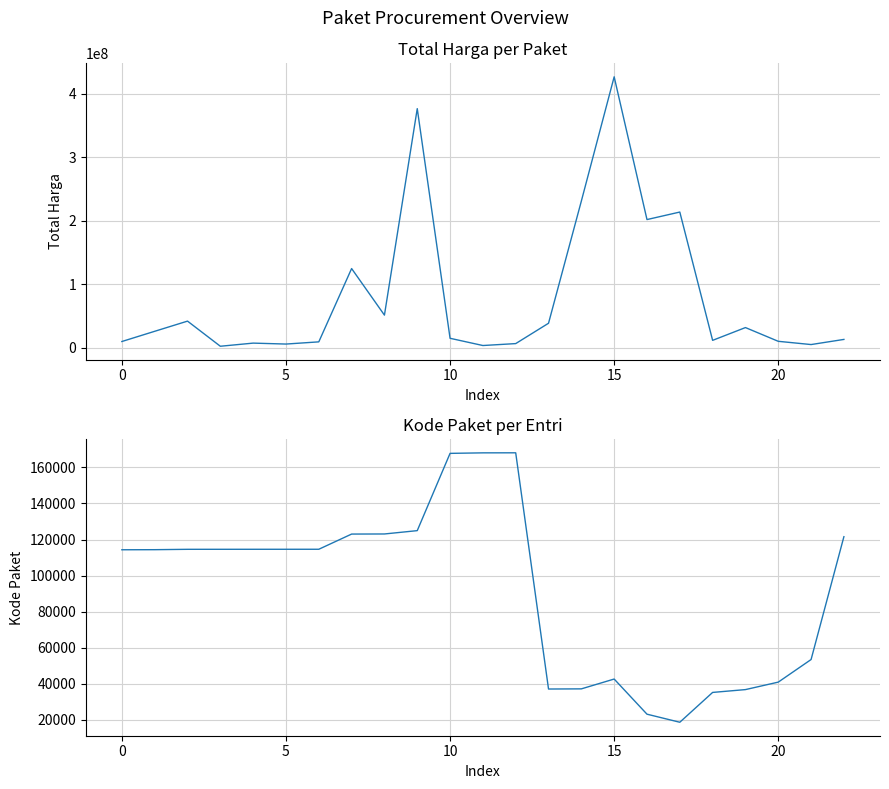

True or false: Kode Paket has a value of 52987 at 11.

False